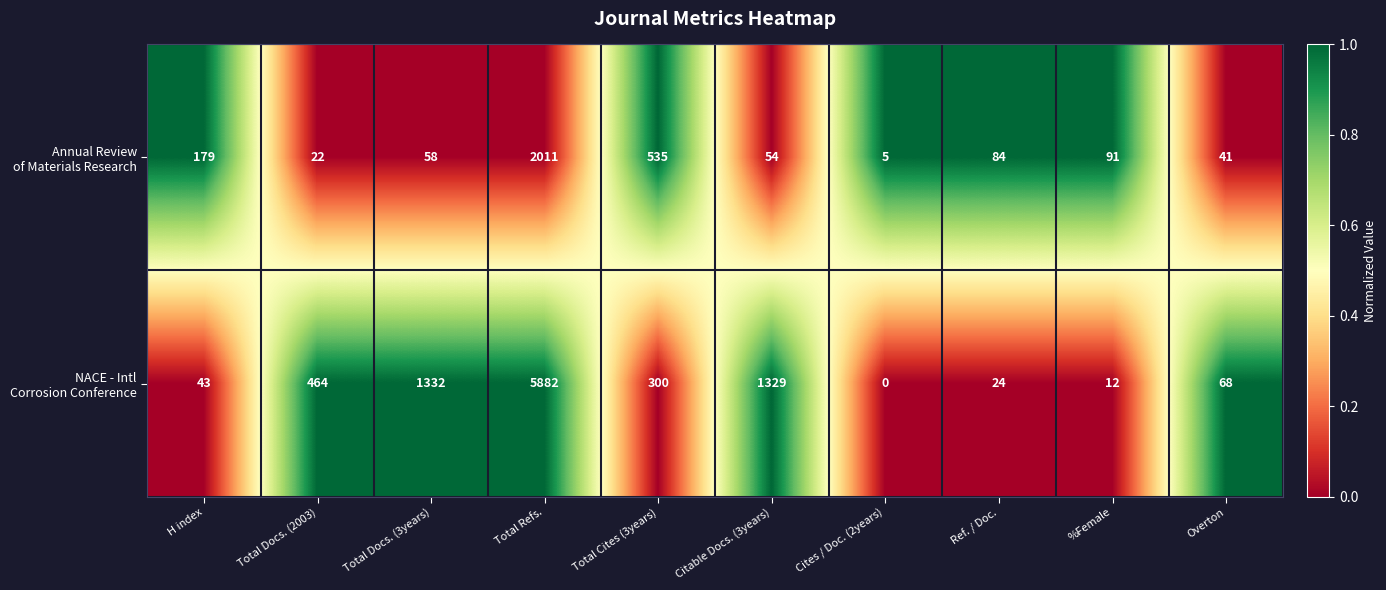

At which category is the sum across all series the highest?

Total Refs.